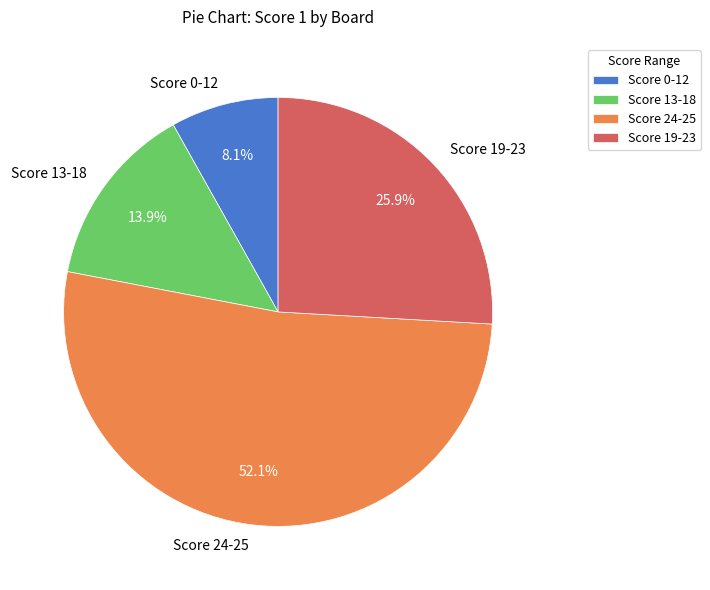

Rank the categories by value from highest to lowest.

Score 24-25, Score 19-23, Score 13-18, Score 0-12